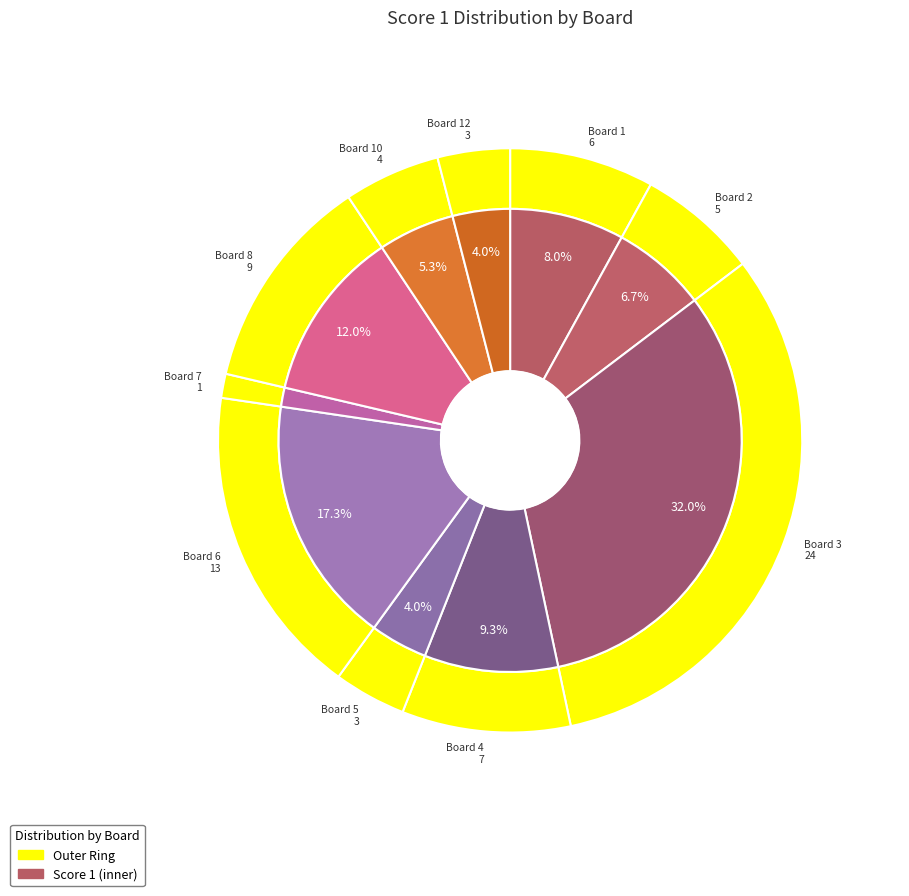

Does 1 represent more than half of the total?

No